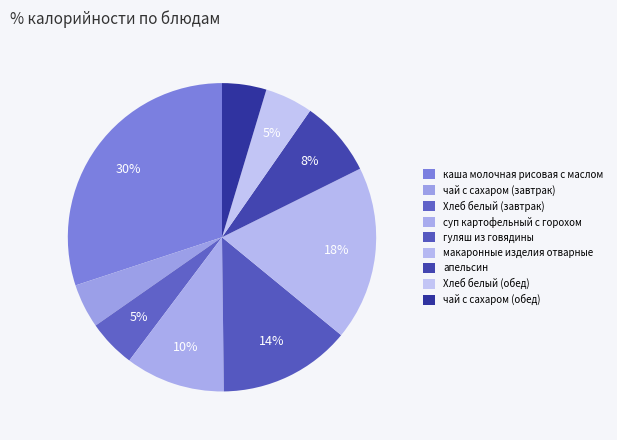

To the nearest percent, what portion does макаронные изделия отварные represent?

18%